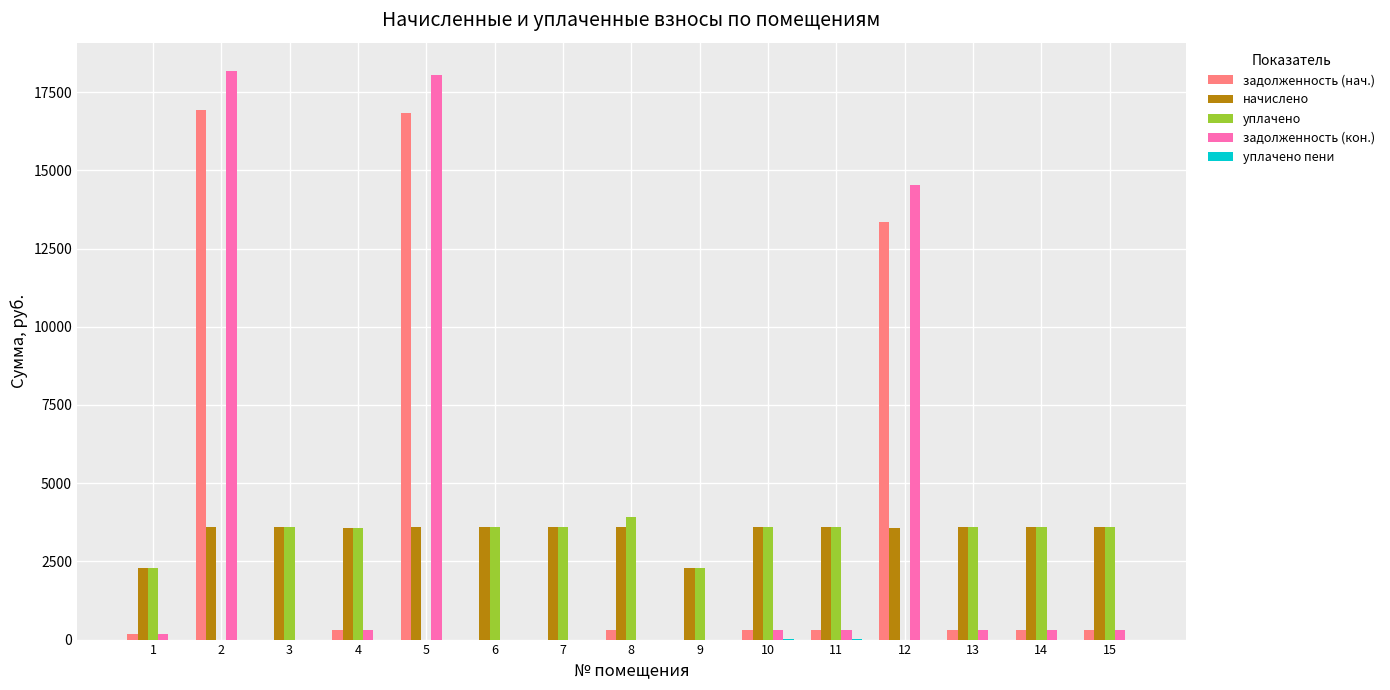

Are the bars horizontal?

No